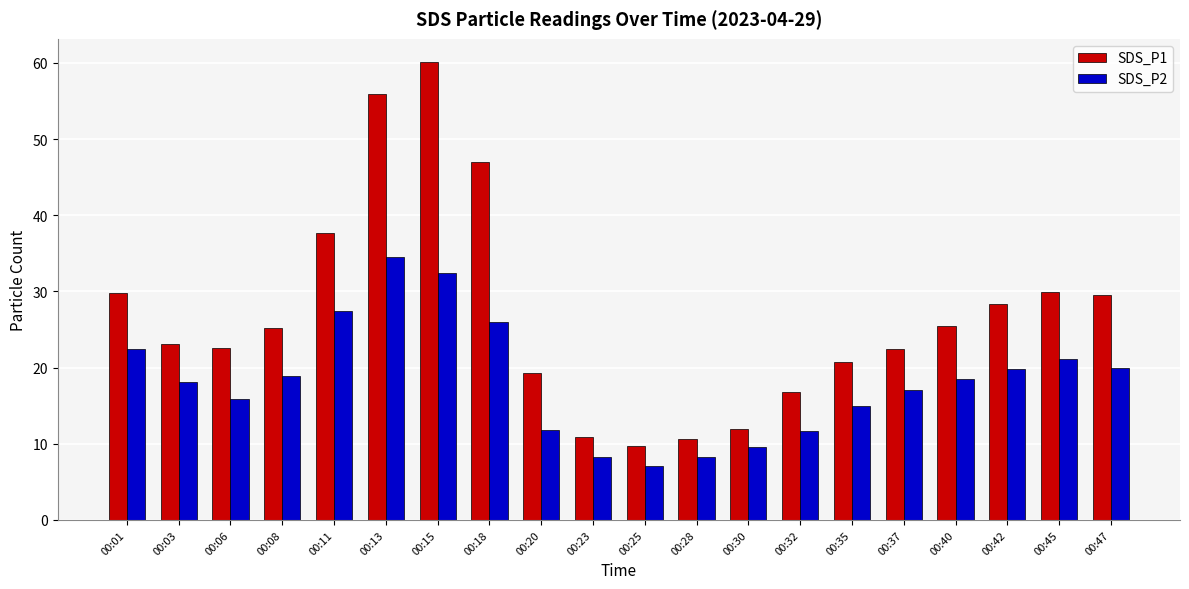

What is the lowest value of the SDS_P1 series?

9.8